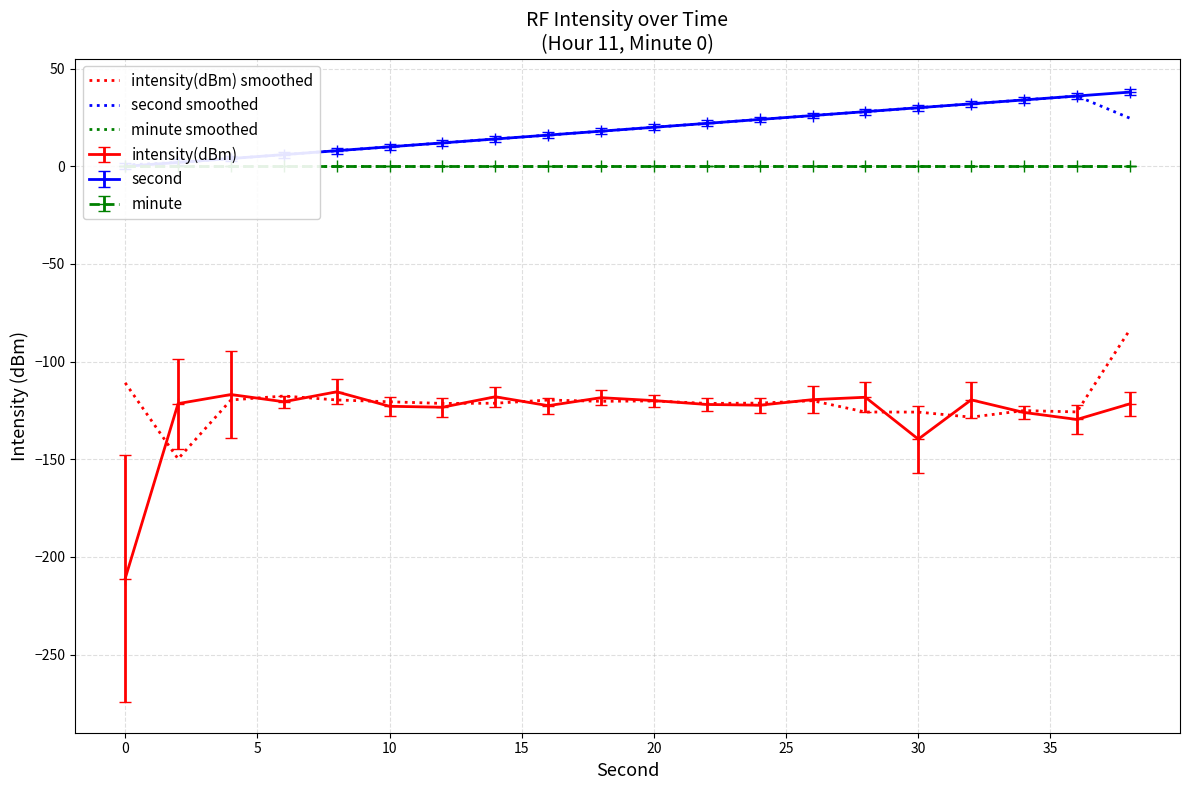

Where is intensity(dBm) nearest to the value -163?

30